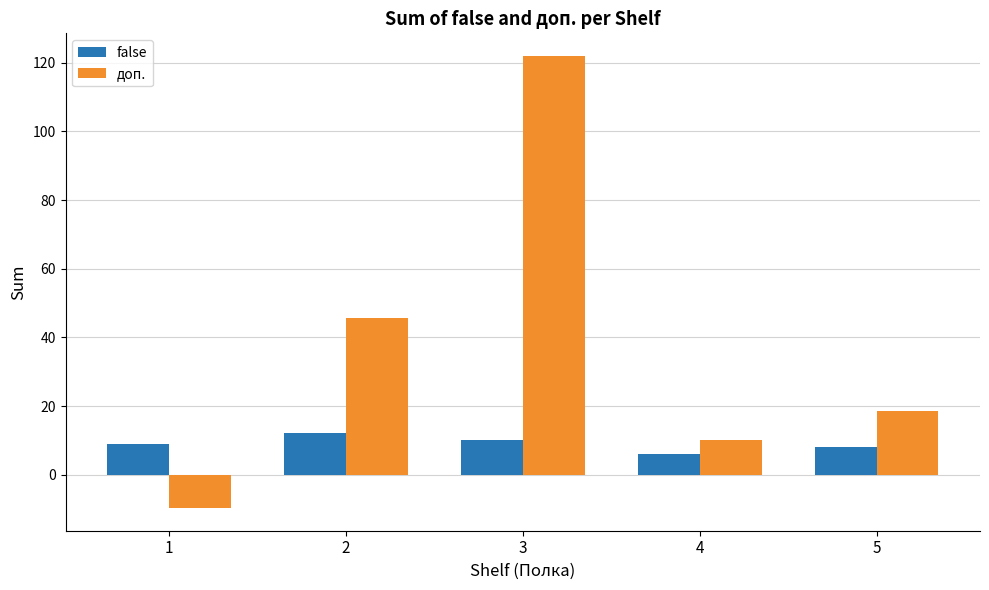

What are all the series names shown in the legend?

false, доп.